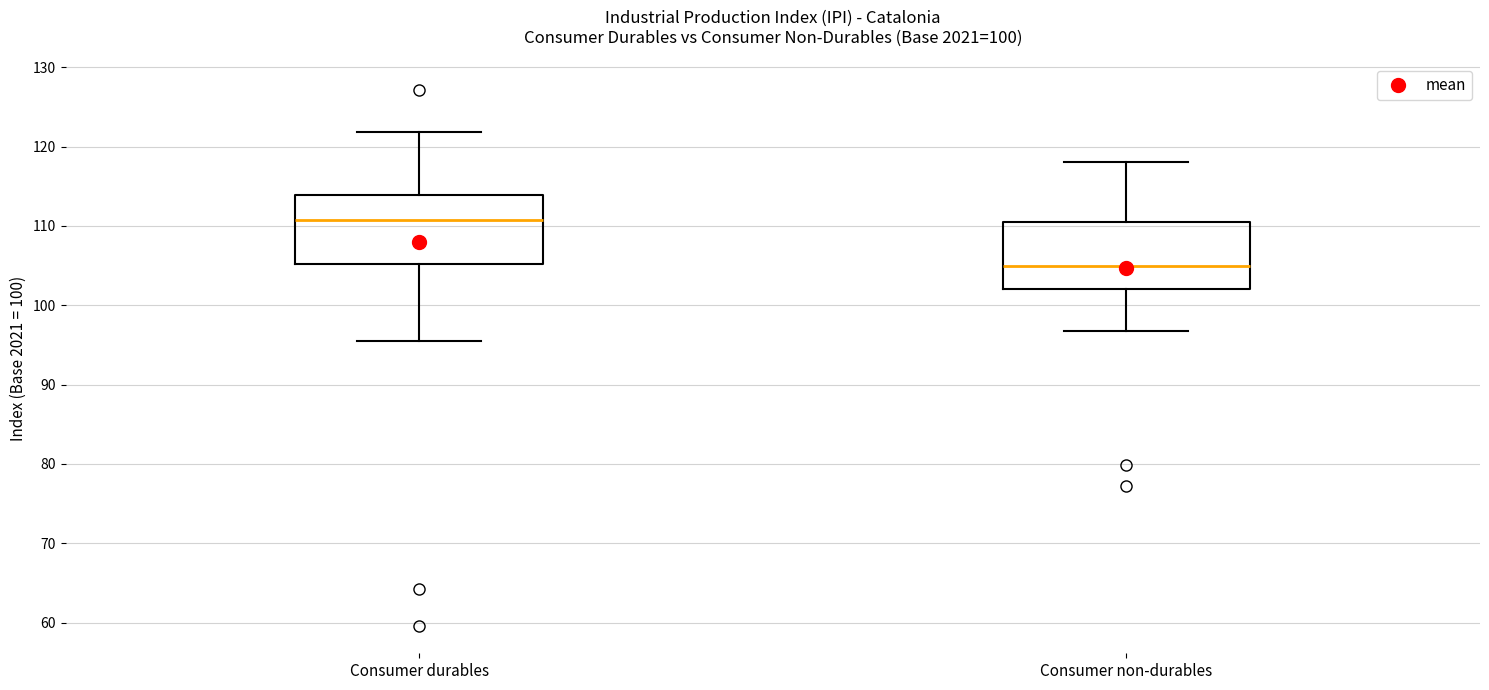

Where is the upper edge of the box for Consumer non-durables on the y-axis? The values are not printed on the chart, so give them approximately, as read against the axis.

111